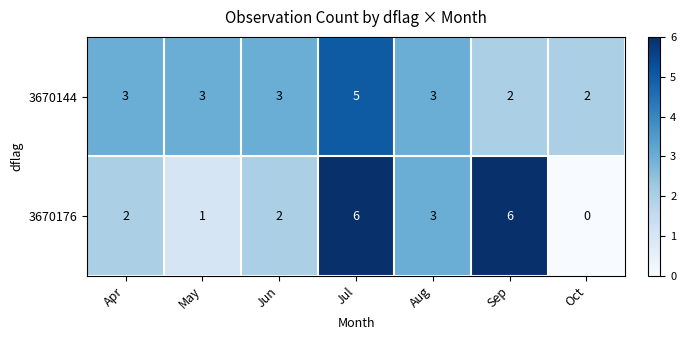

Reading left to right, list all the values displayed in this chart.

3670144: 3	3	3	5	3	2	2
3670176: 2	1	2	6	3	6	0